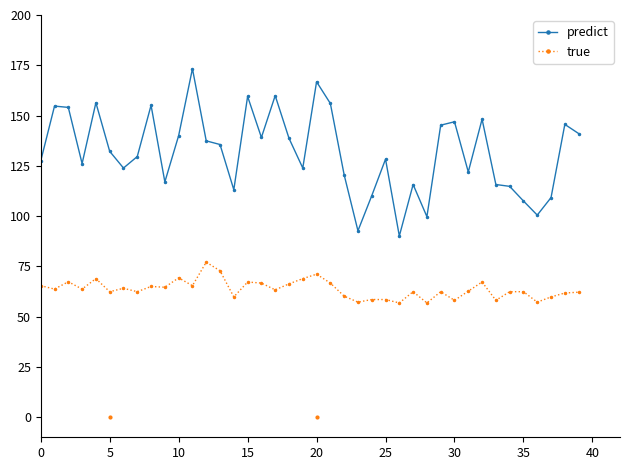

What is the value of the true point at the 30th from the left?

62.4